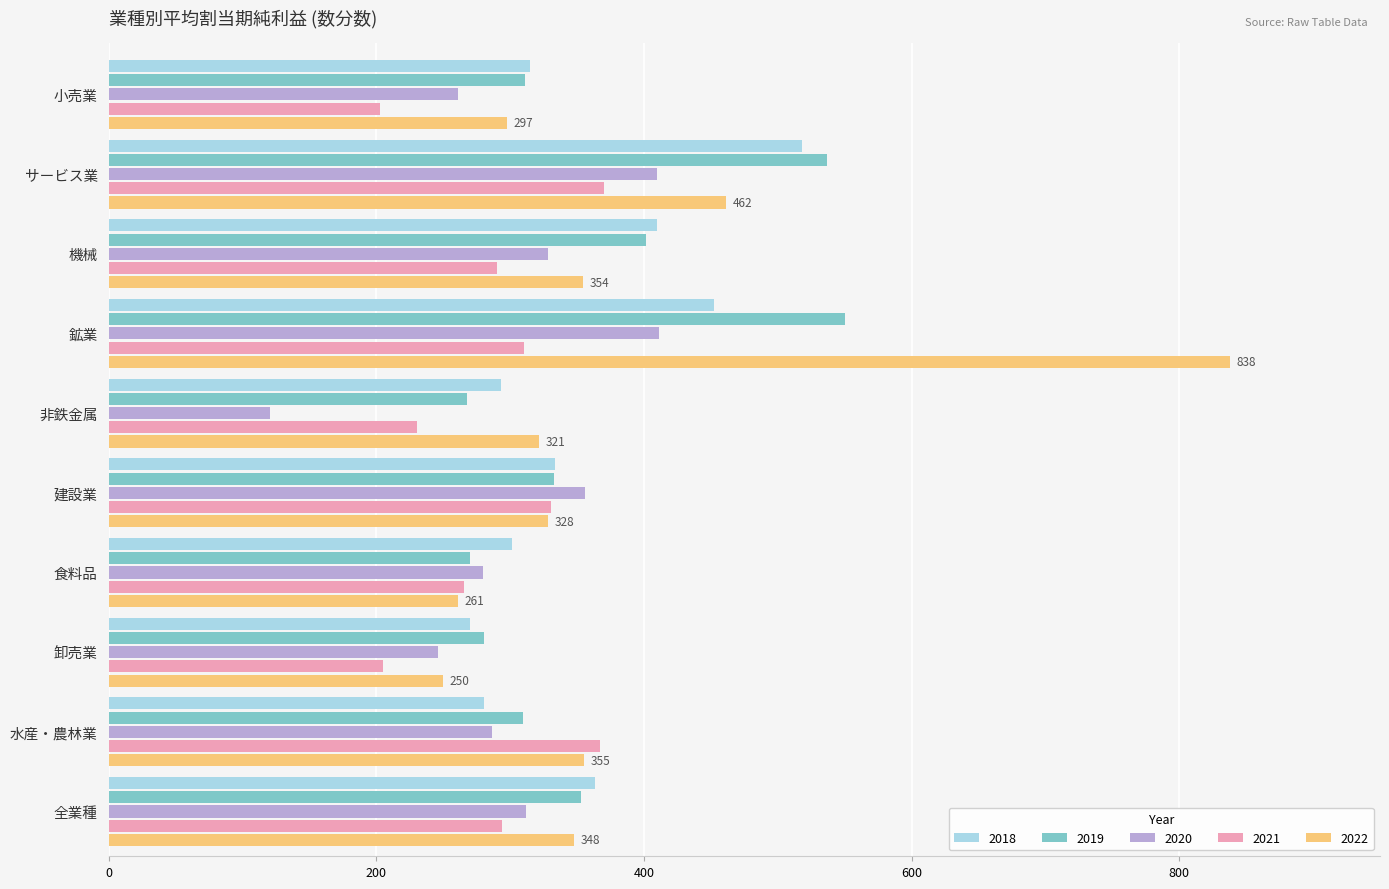

What is the total value across all series at 水産・農林業?

1597.8